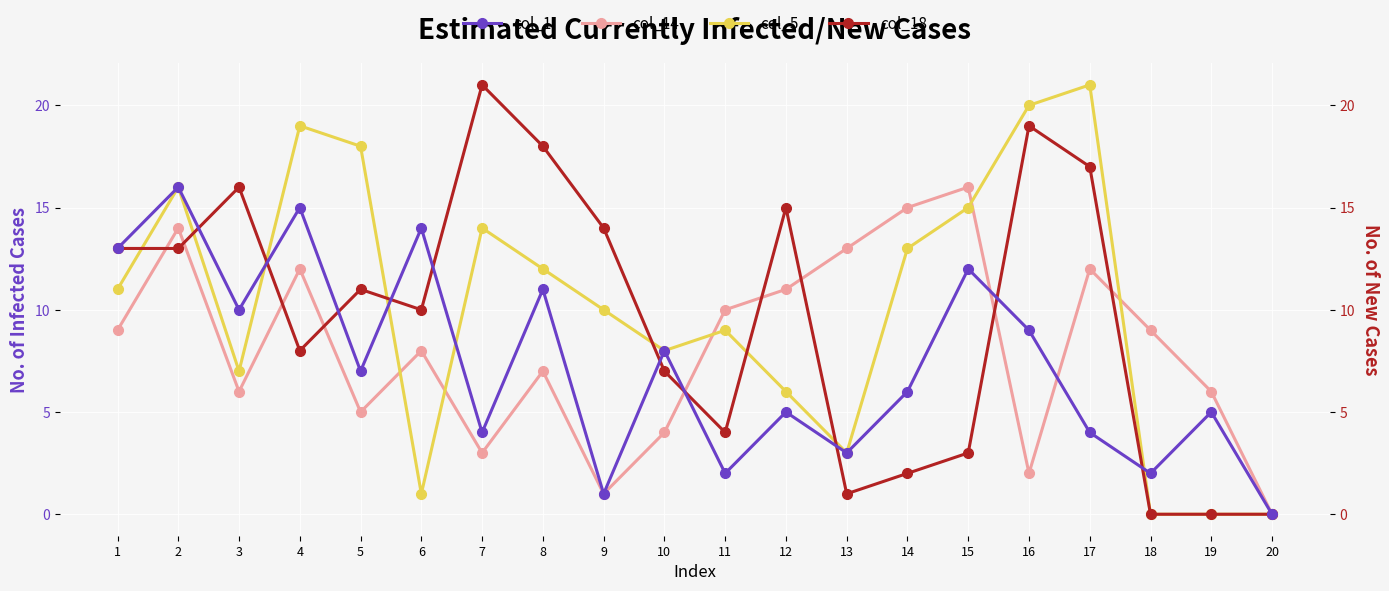

What are all the series names shown in the legend?

col_1, col_14, col_5, col_18